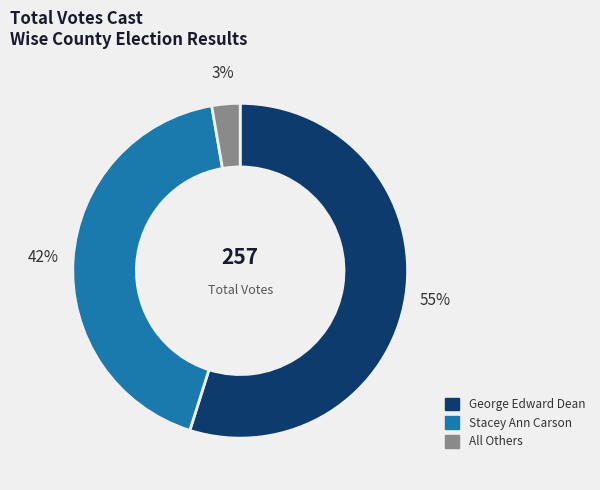

Does any single category account for the majority?

Yes